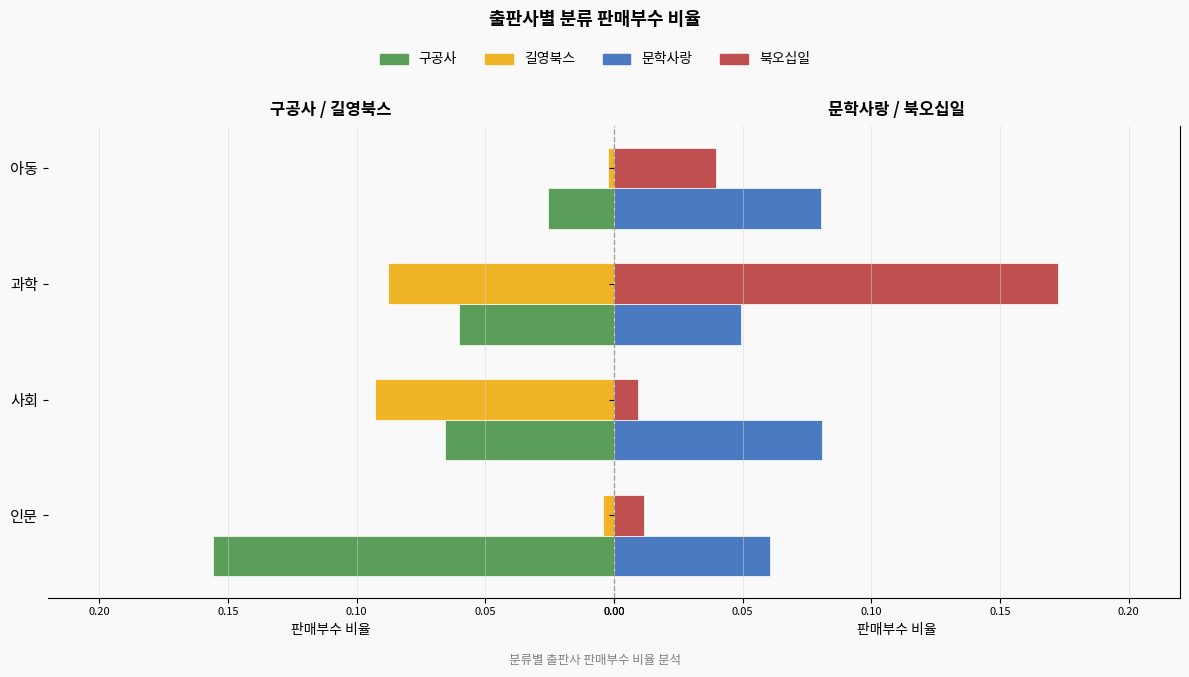

Is it true that 북오십일 equals 0.0 at 아동?

False